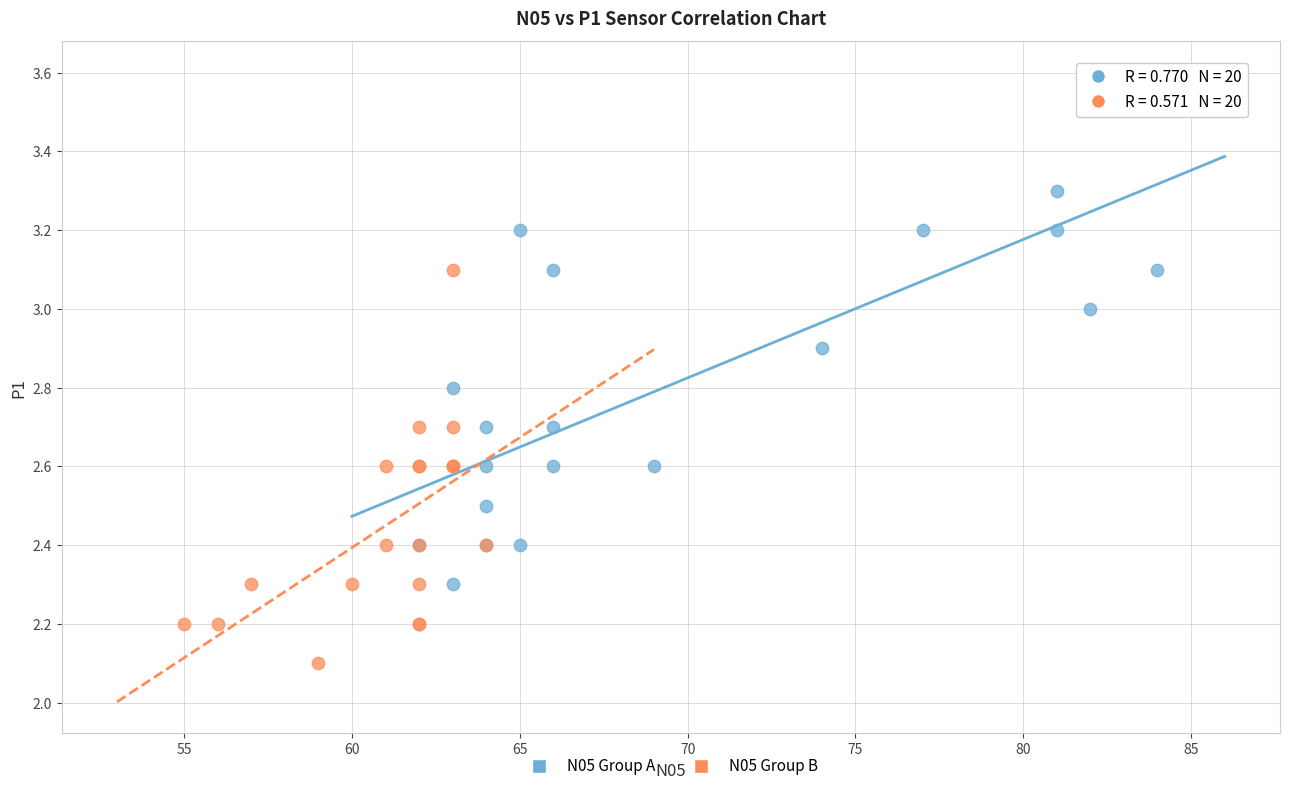

What are all the series names shown in the legend?

N05 Group A, N05 Group B